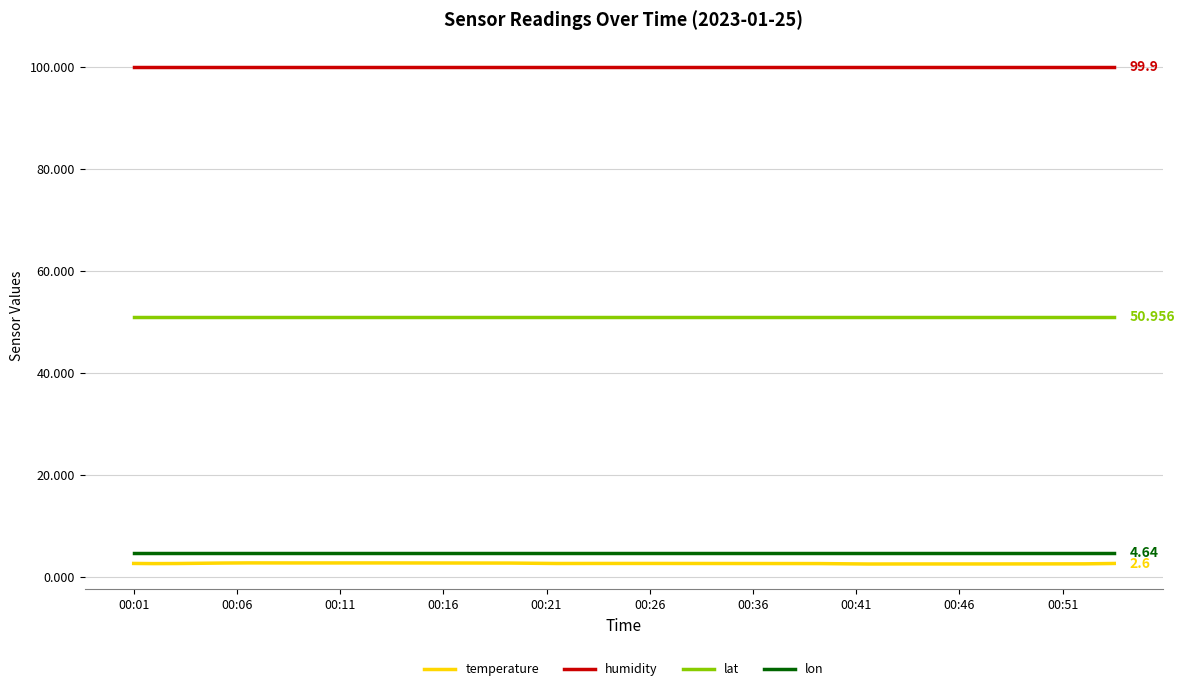

True or false: lon and lat intersect in this chart.

False